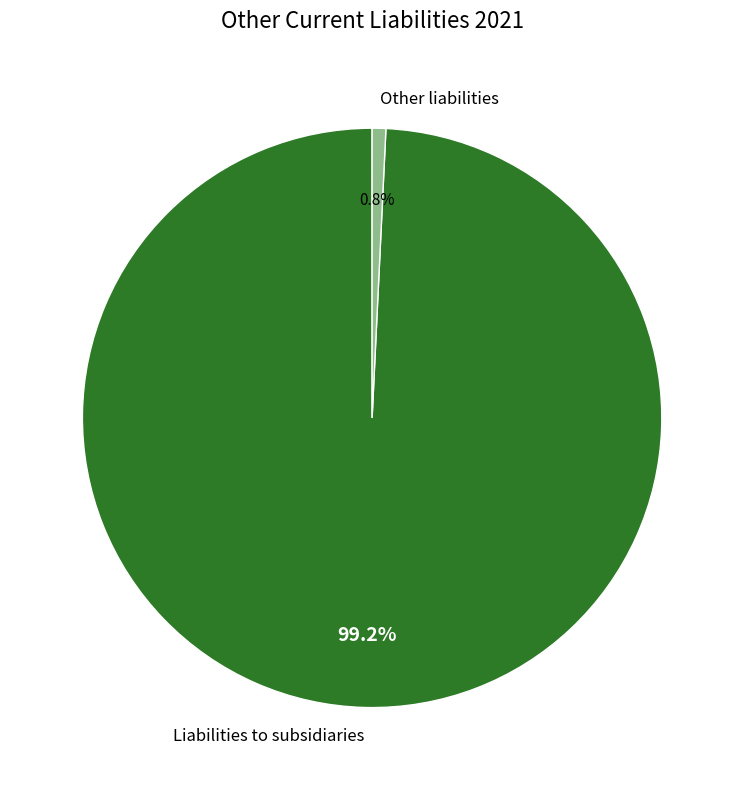

Which slice represents more than half of the pie?

Liabilities to subsidiaries